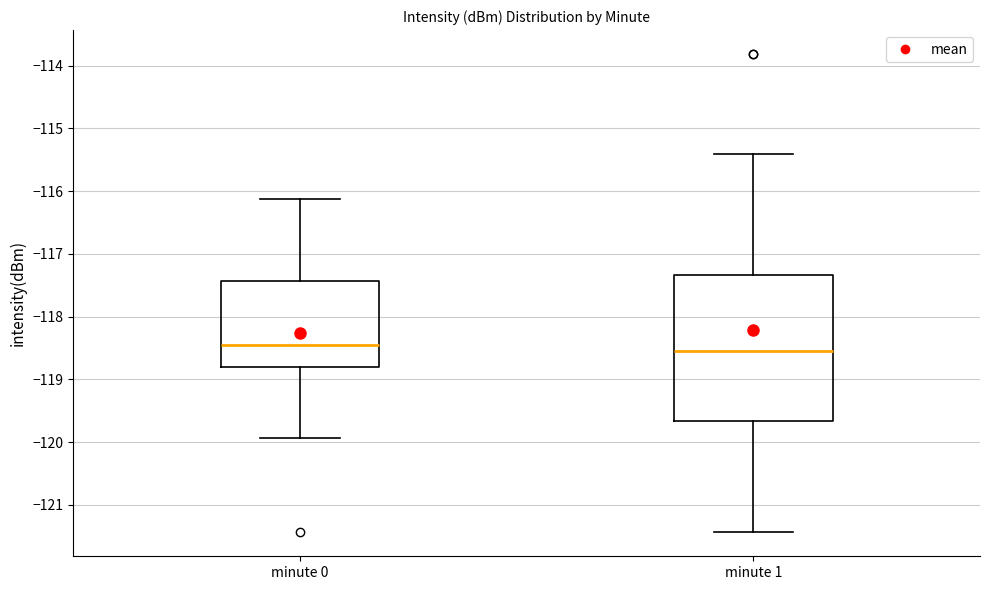

Reading left to right, transcribe this box plot: for each box, give where its median line is, the range the box spans, and where its two whiskers end, as read against the y-axis. The values are not printed on the chart, so give them approximately, as read against the axis.

minute 0: median -118.5, box -118.8 to -117.4, whiskers -119.9 to -116.1
minute 1: median -118.5, box -119.7 to -117.3, whiskers -121.4 to -115.4